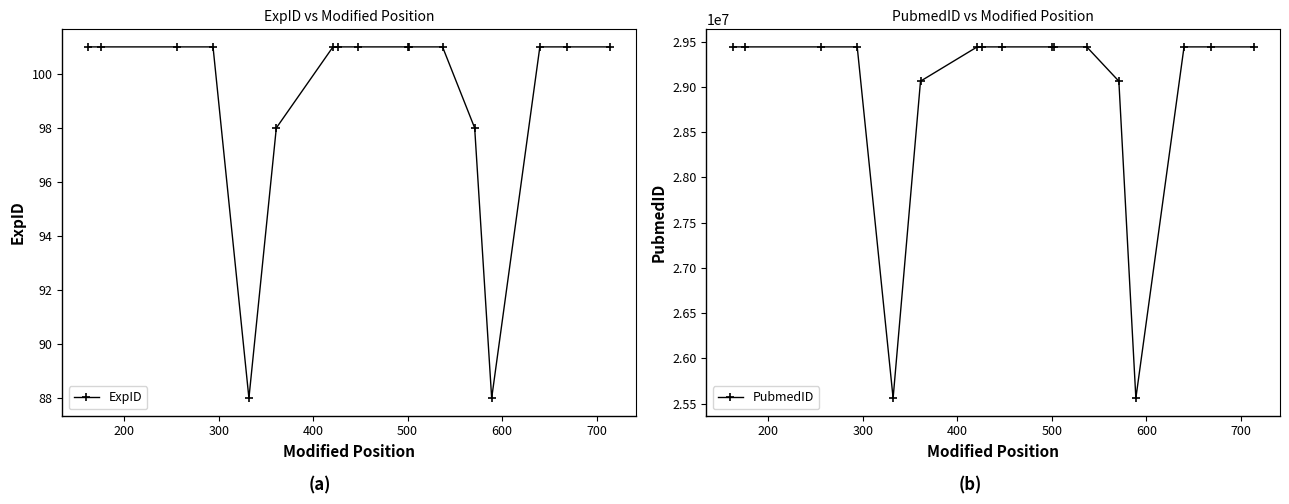

Does the chart have visible grid lines?

No